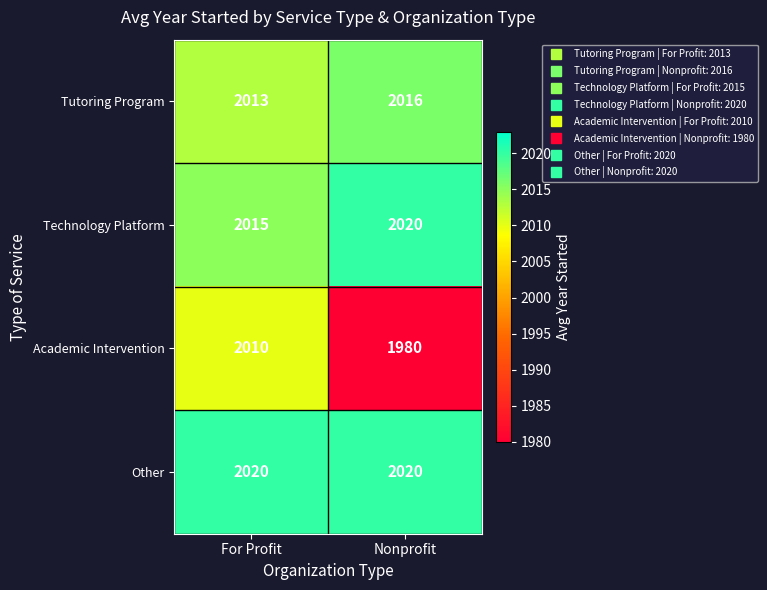

At which category is the sum across all series the highest?

For Profit